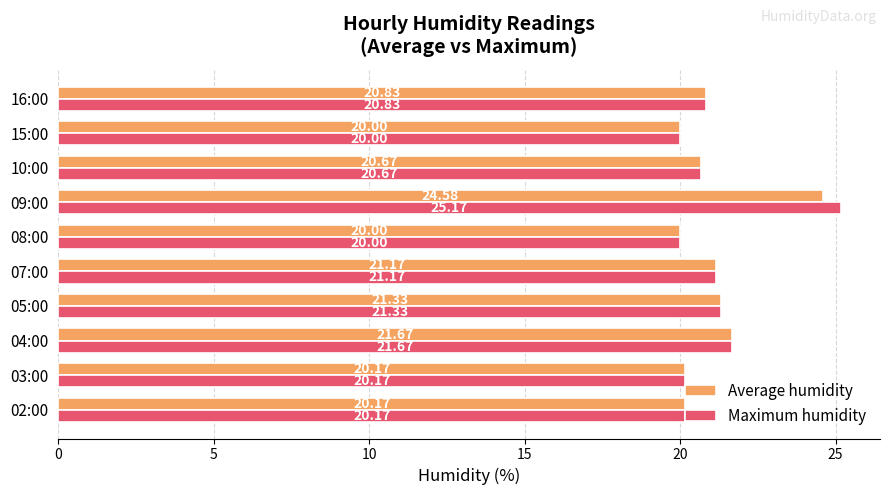

At how many categories does at least one series exceed 23?

1